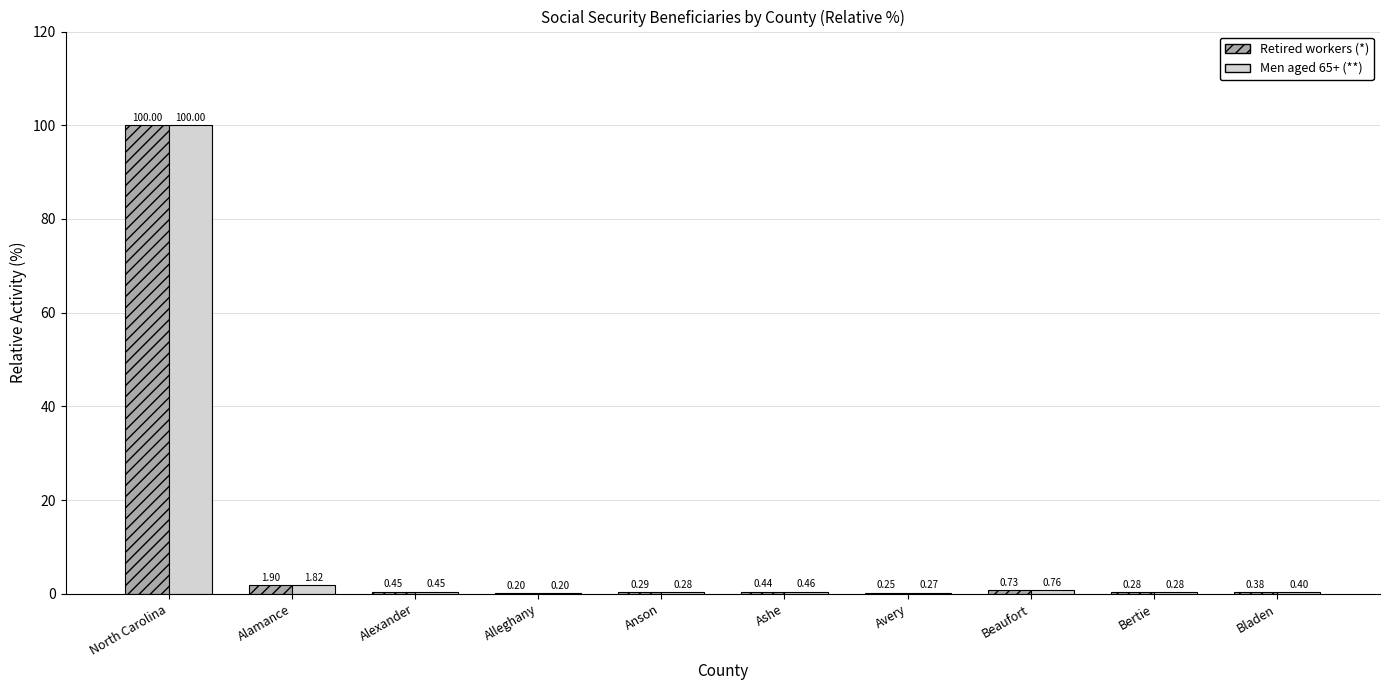

How many series are shown in this chart?

2